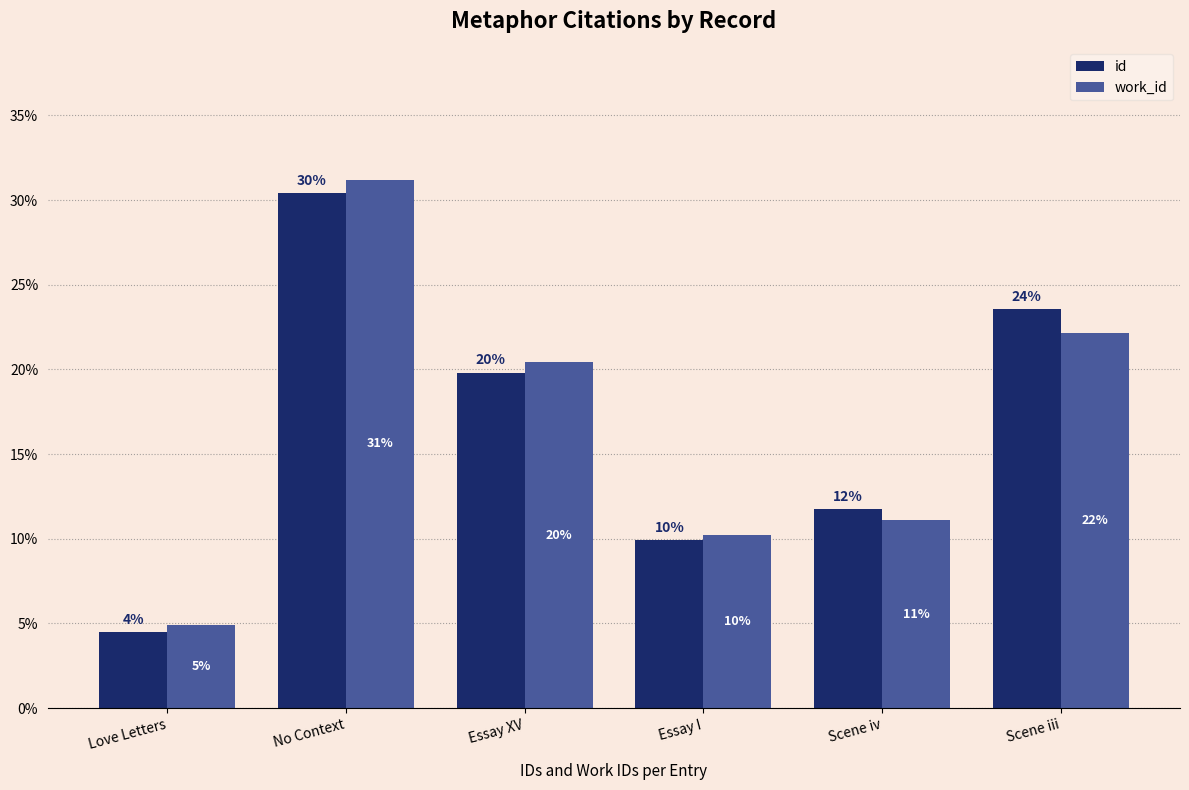

Between Essay XV and Scene iv, which is larger?

Essay XV